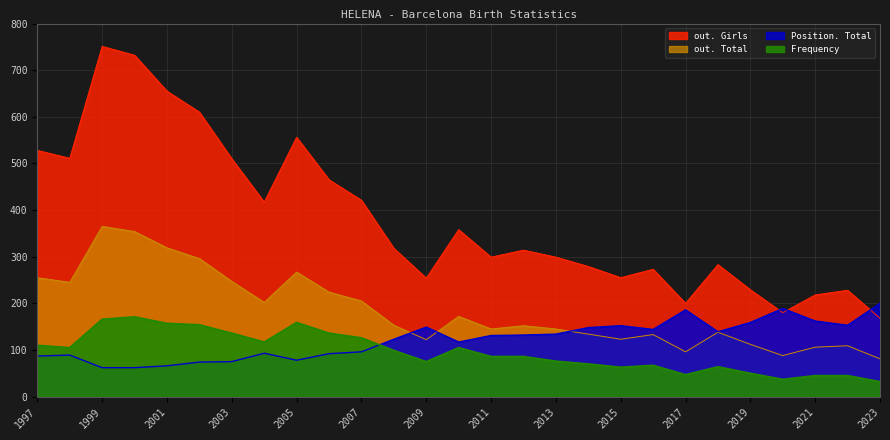

Is the value of out. Girls at 2004 greater than the value of Frequency at 2023?

Yes